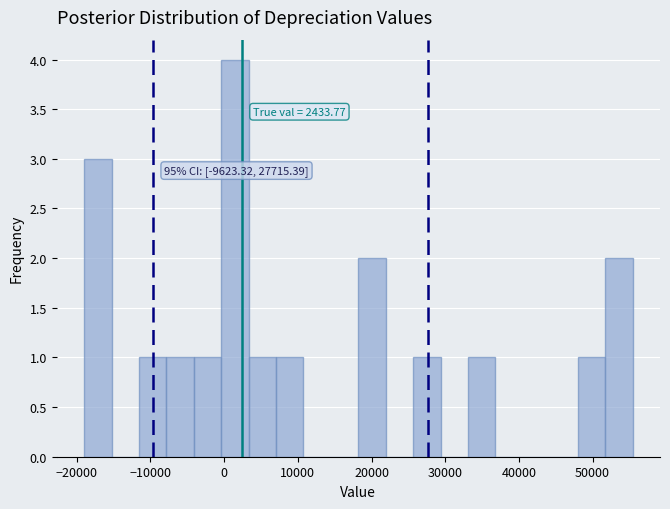

Around what value on the x-axis is the tallest bar? Give the approximate position of its centre, as read against the axis.

1000